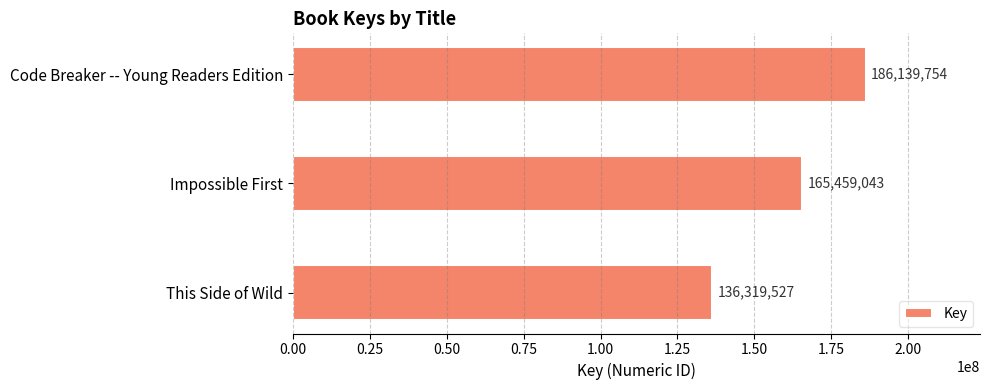

Rank the categories by value from highest to lowest.

Code Breaker -- Young Readers Edition, Impossible First, This Side of Wild